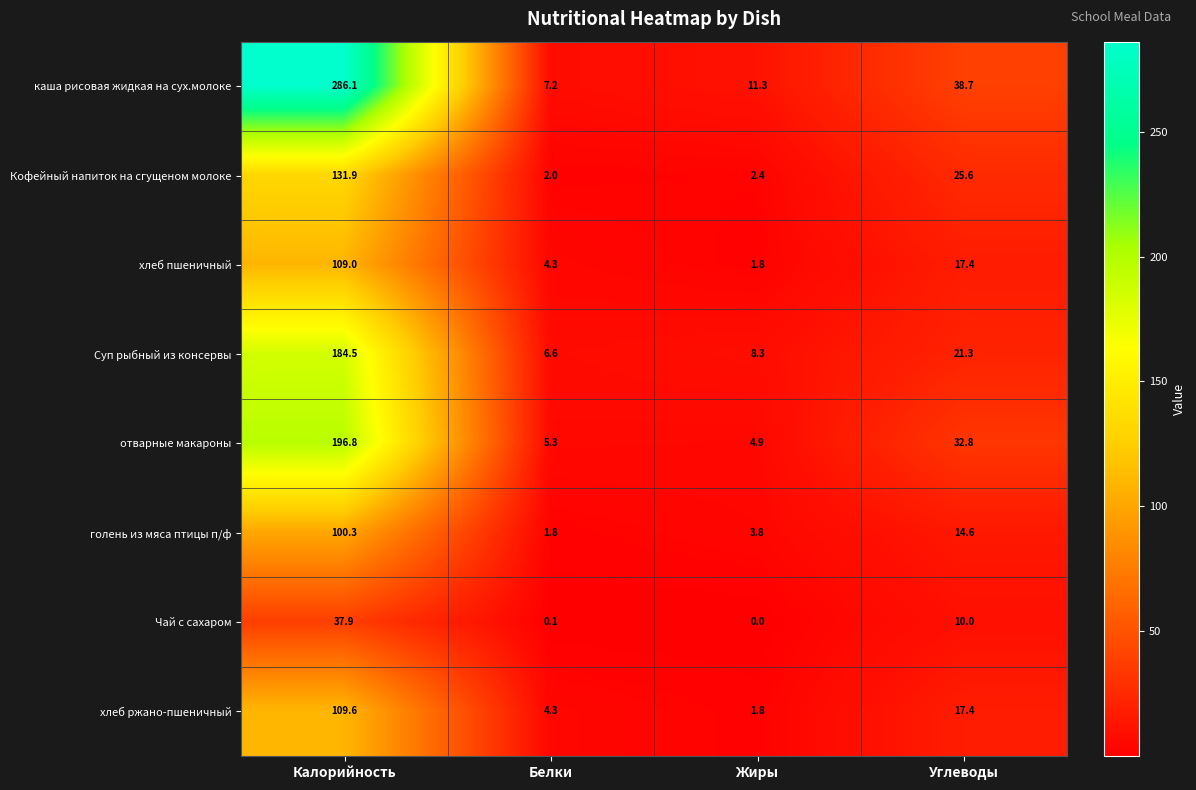

Which series has the largest range (max minus min)?

каша рисовая жидкая на сух.молоке